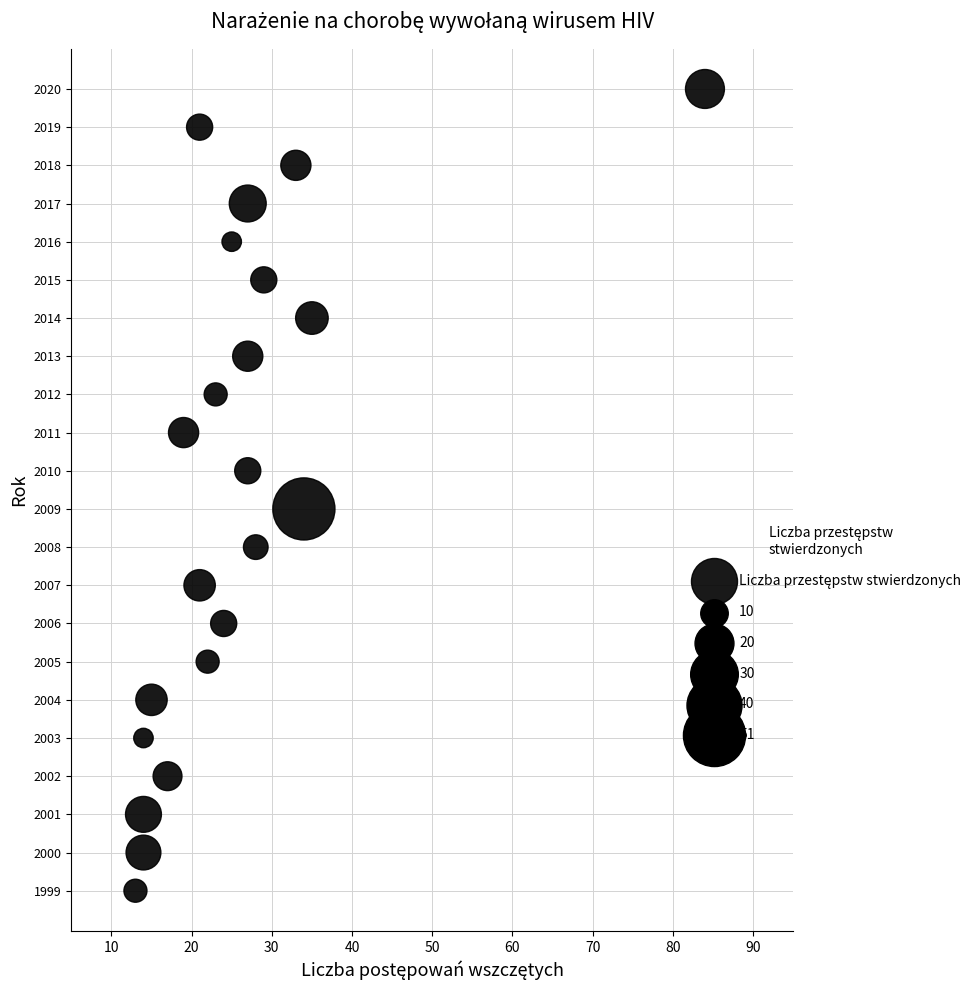

What is the range of Y values (max minus min)?

21